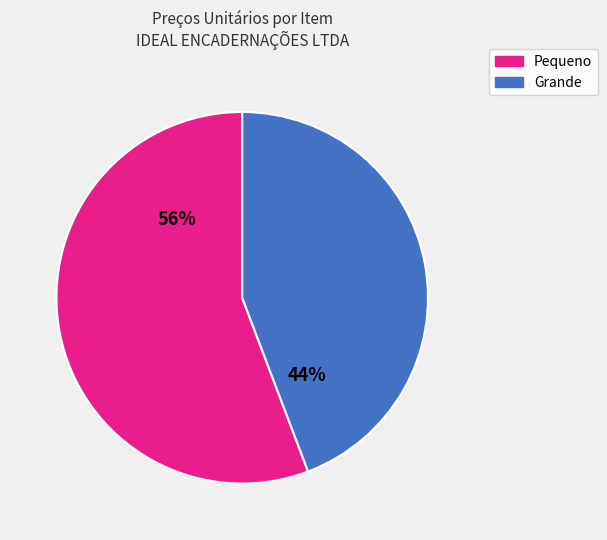

To the nearest percent, what is the average slice percentage?

50%